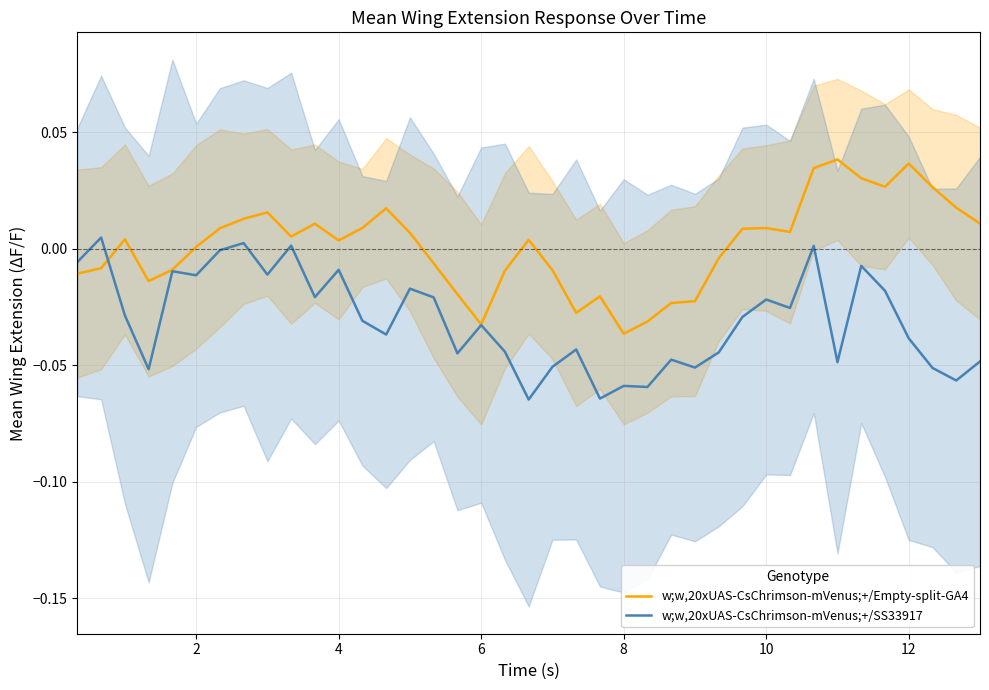

Which series has the largest range (max minus min)?

w;w,20xUAS-CsChrimson-mVenus;+/Empty-split-GA4